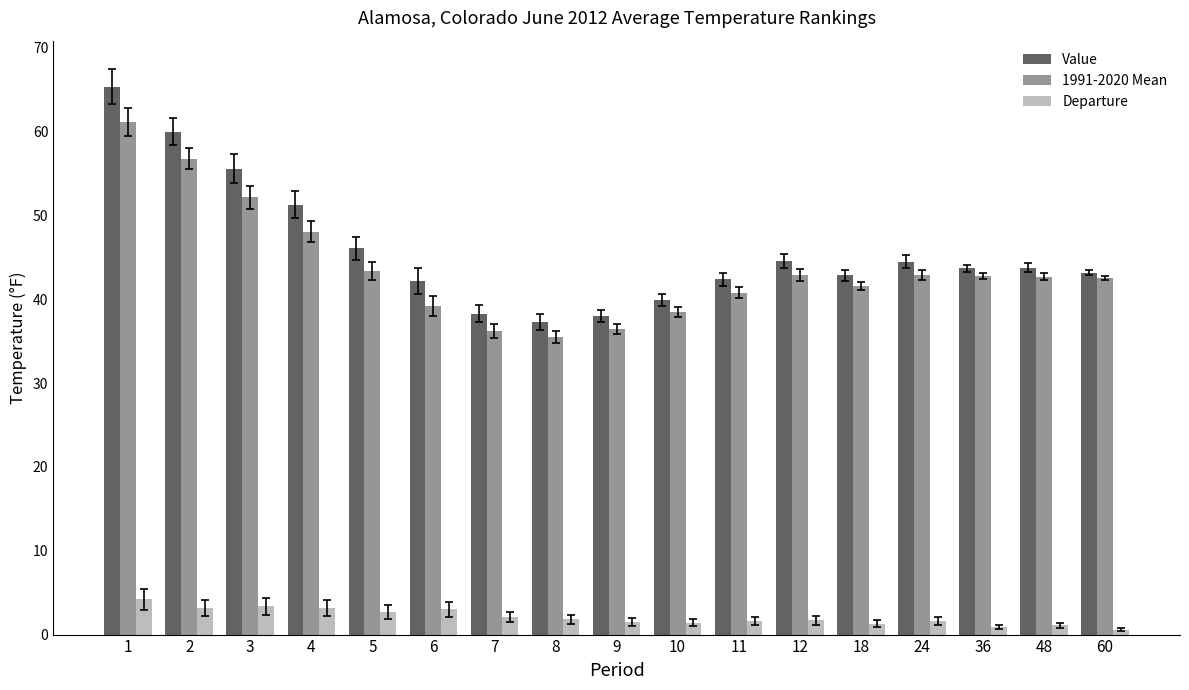

Count the number of data series in this chart.

3